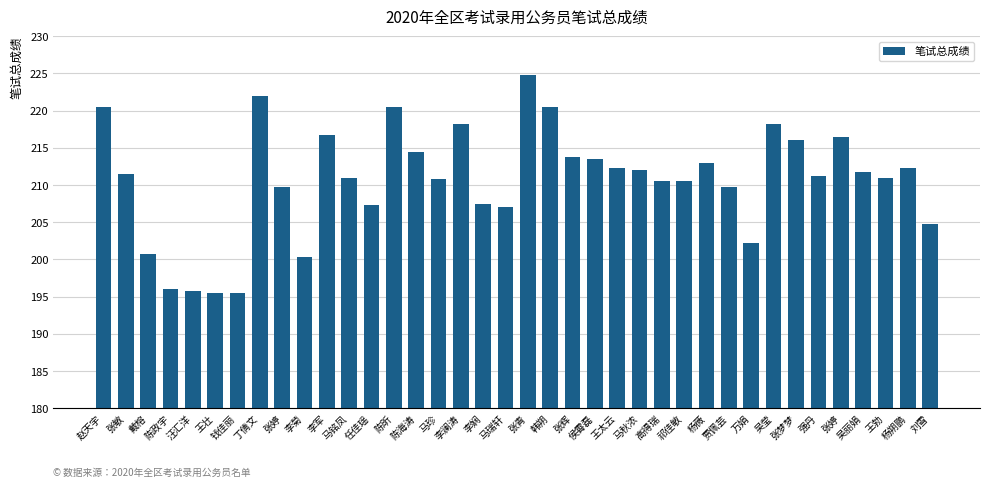

What is the change in value from 戴榕 to 陈昕?

+19.8